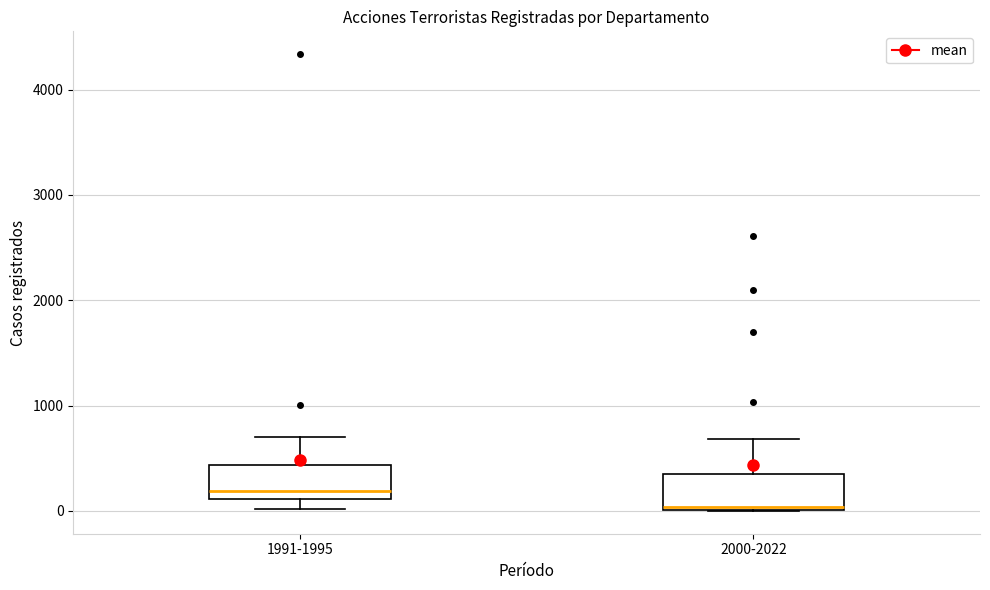

Reading left to right, read every box against the y-axis: the position of its median line, the range the box covers, and the ends of its whiskers. The values are not printed on the chart, so give them approximately, as read against the axis.

1991-1995: median 200, box 100 to 400, whiskers 0 to 700
2000-2022: median 0 (just above the box's lower edge), box 0 to 400, whiskers 0 to 700